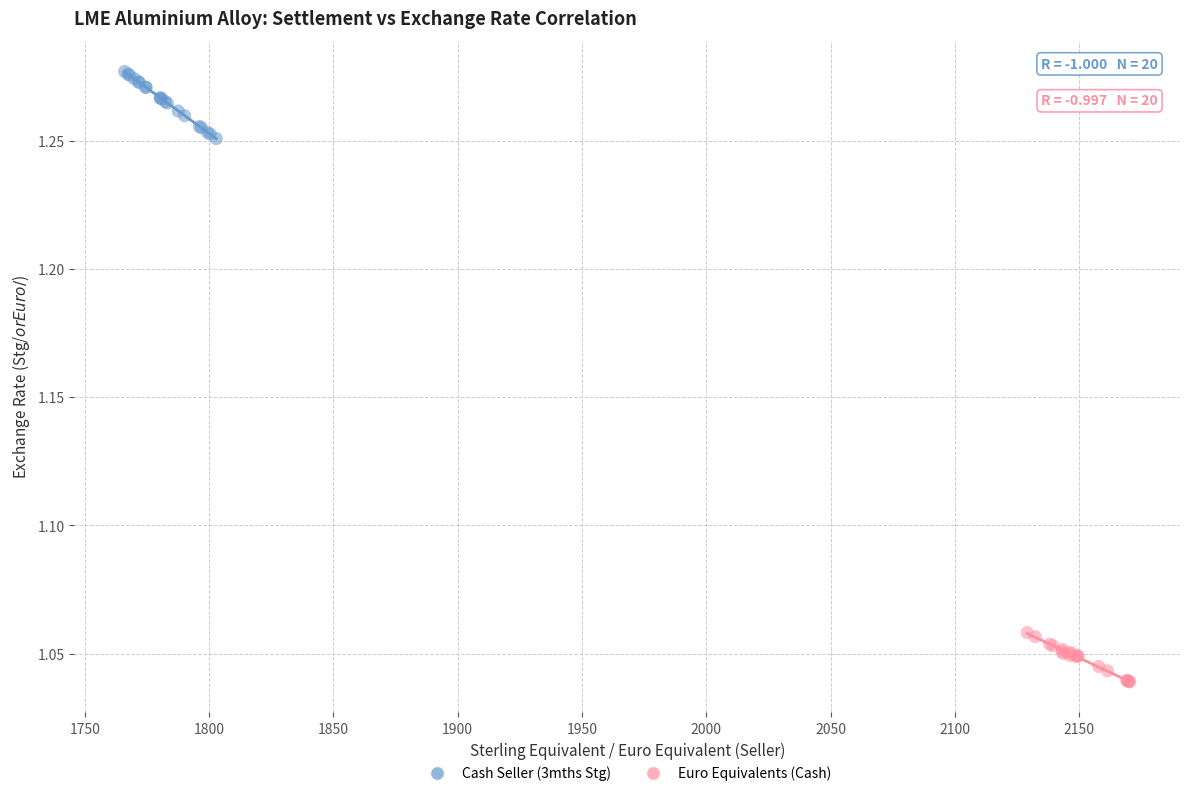

Which series reaches the maximum Y coordinate?

Cash Seller (3mths Stg)